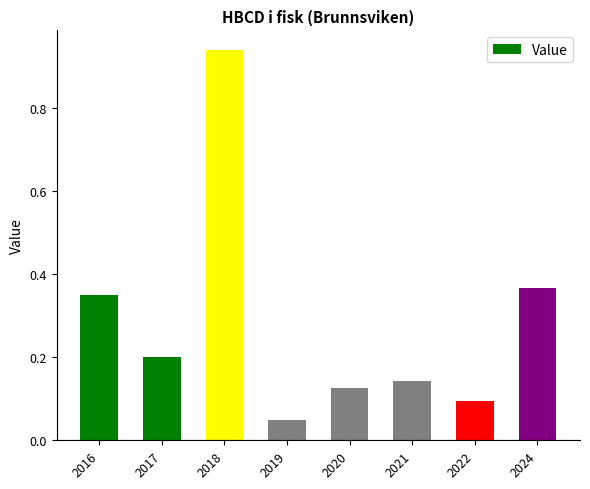

What is the difference between the values at 2018 and 2016?

0.6